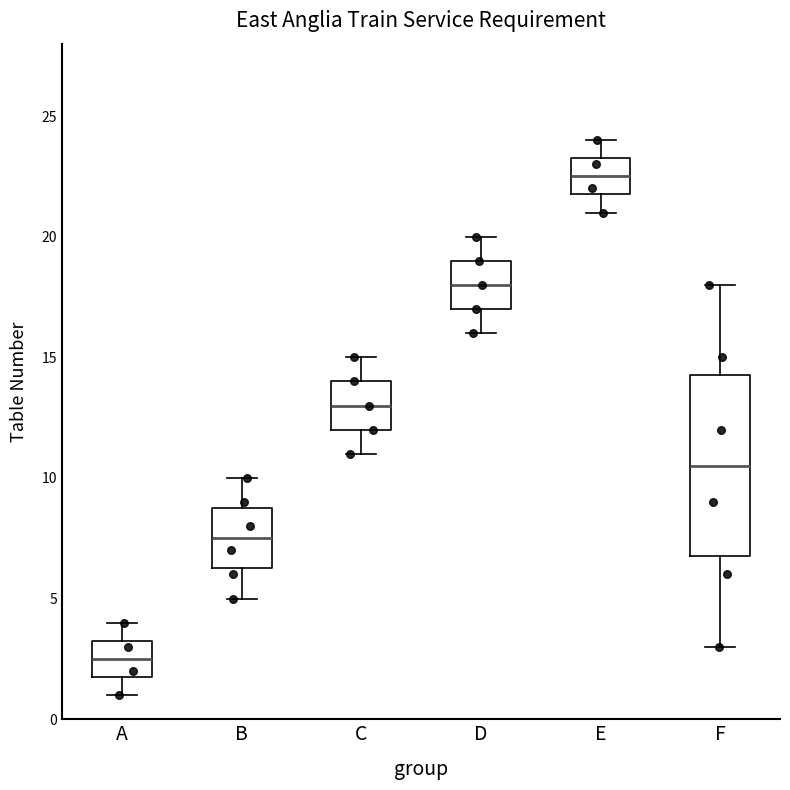

Which box has the highest median line?

E